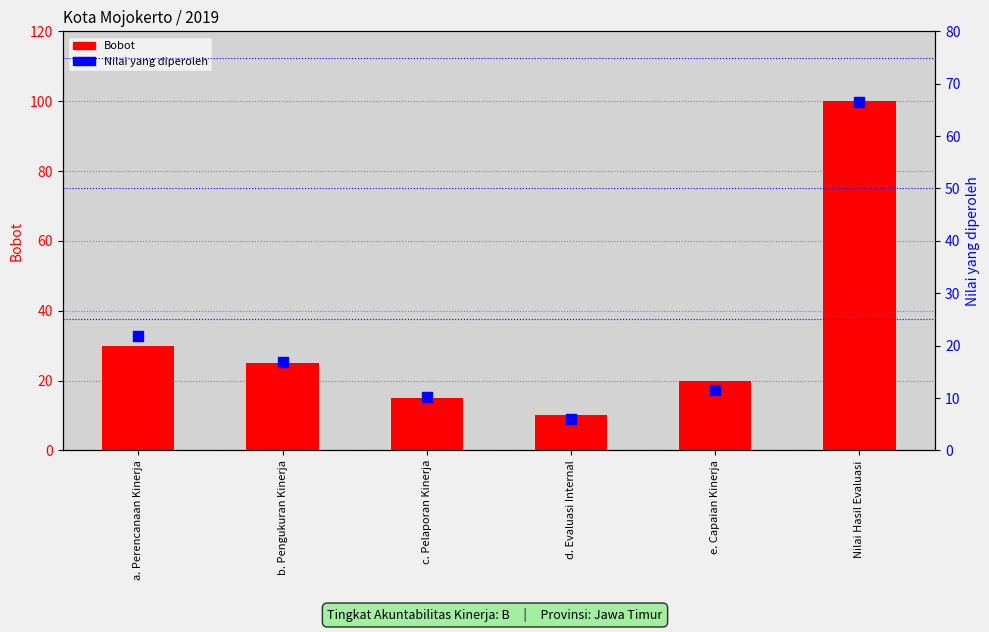

At which category is the sum across all series the highest?

Nilai Hasil Evaluasi